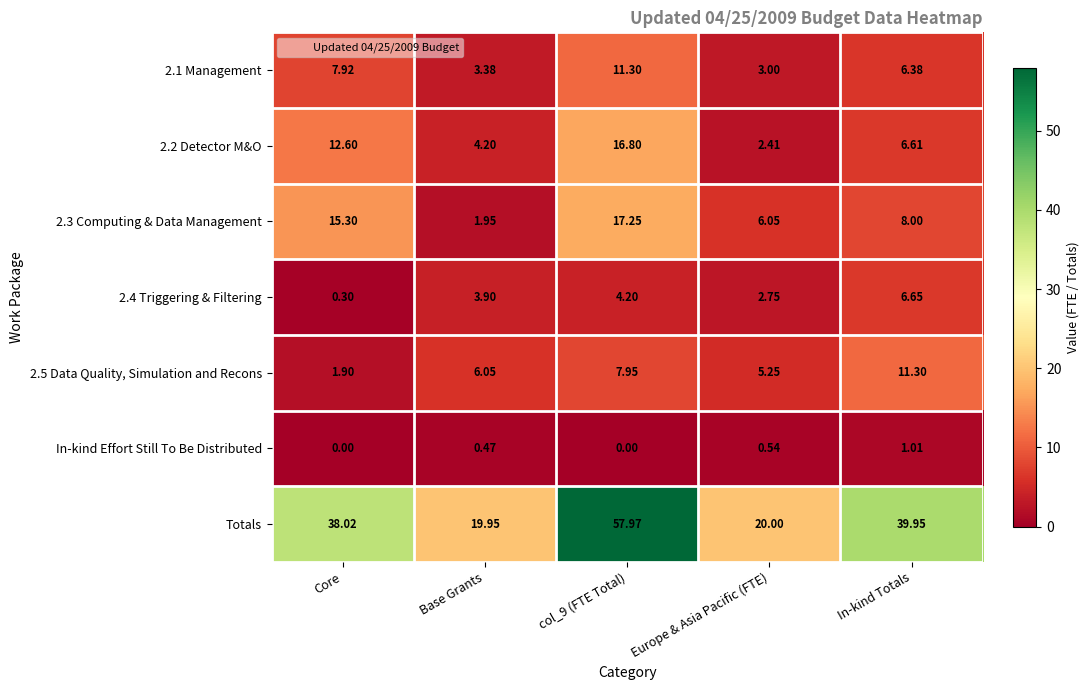

At which label is 2.5 Data Quality, Simulation and Recons closest to 6?

Base Grants